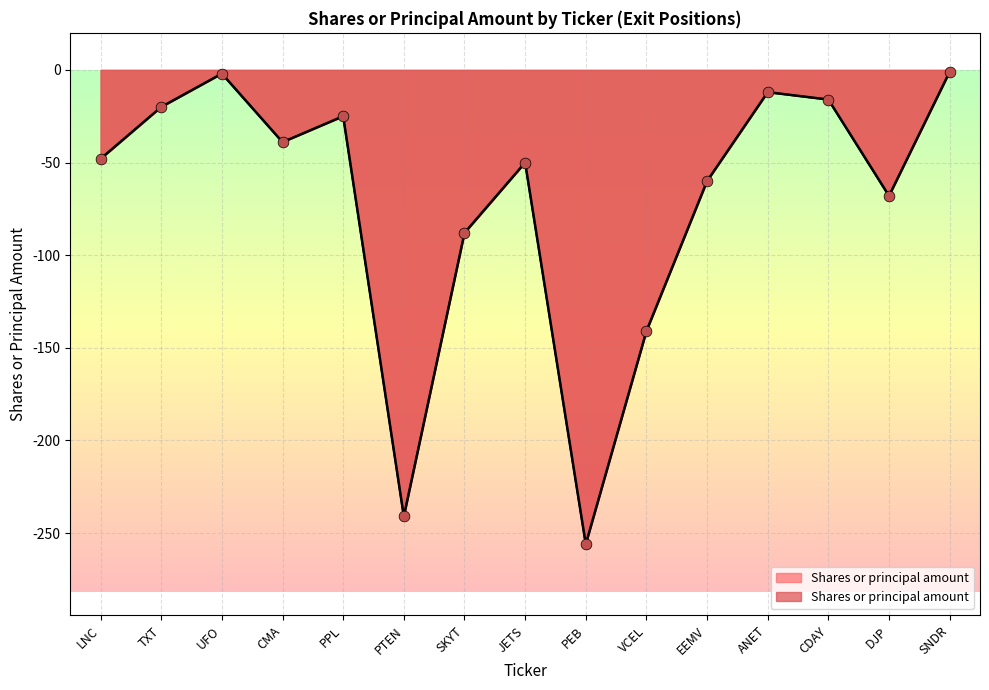

Between PTEN and UFO, which is larger?

UFO